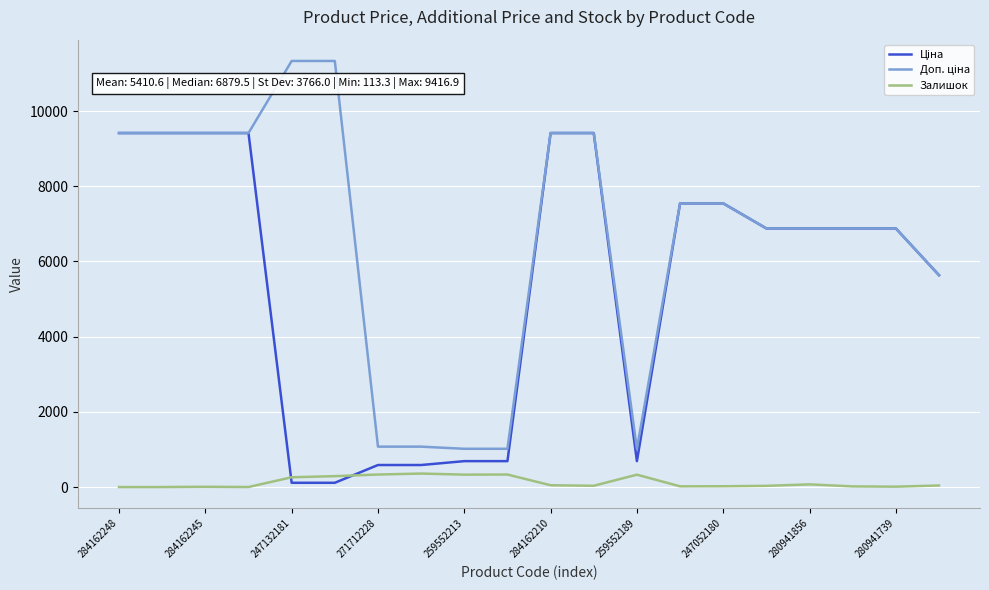

What is the maximum value shown in the chart?

11334.0